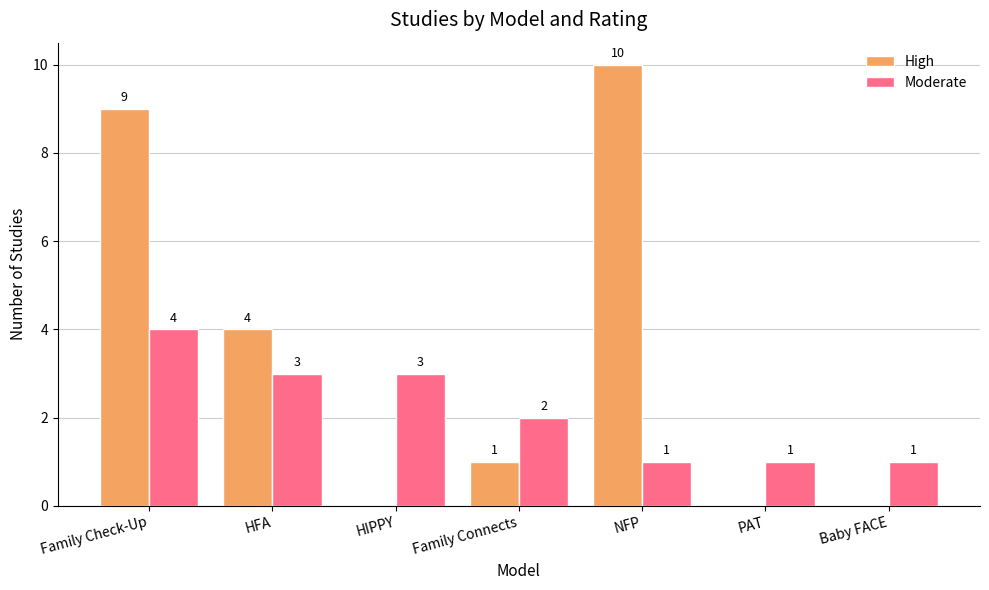

True or false: High has a value of 10 at NFP.

True